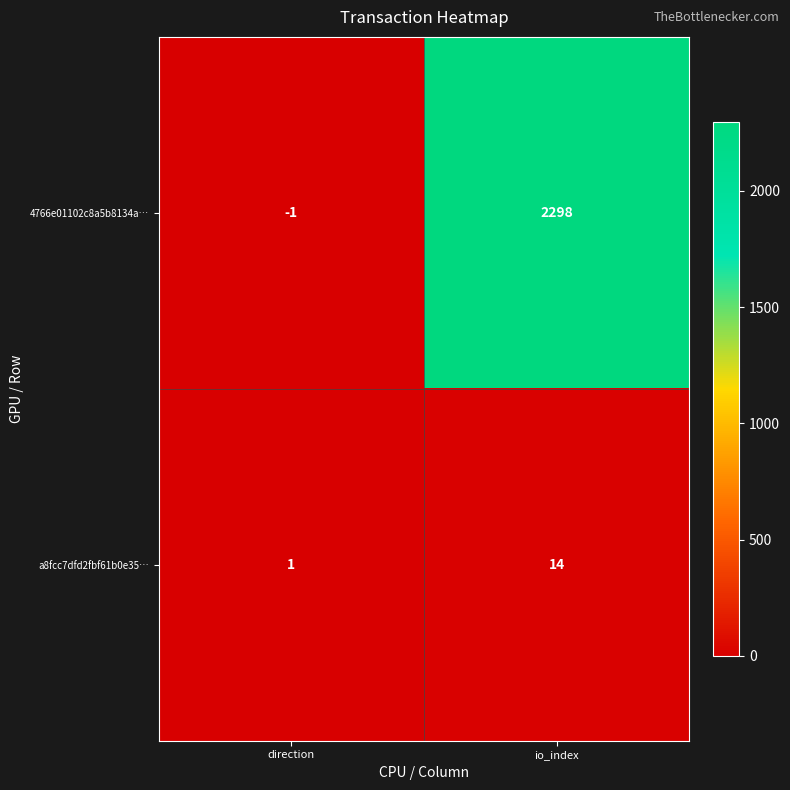

What is the sum of all a8fcc7dfd2fbf61b0e35… values?

15